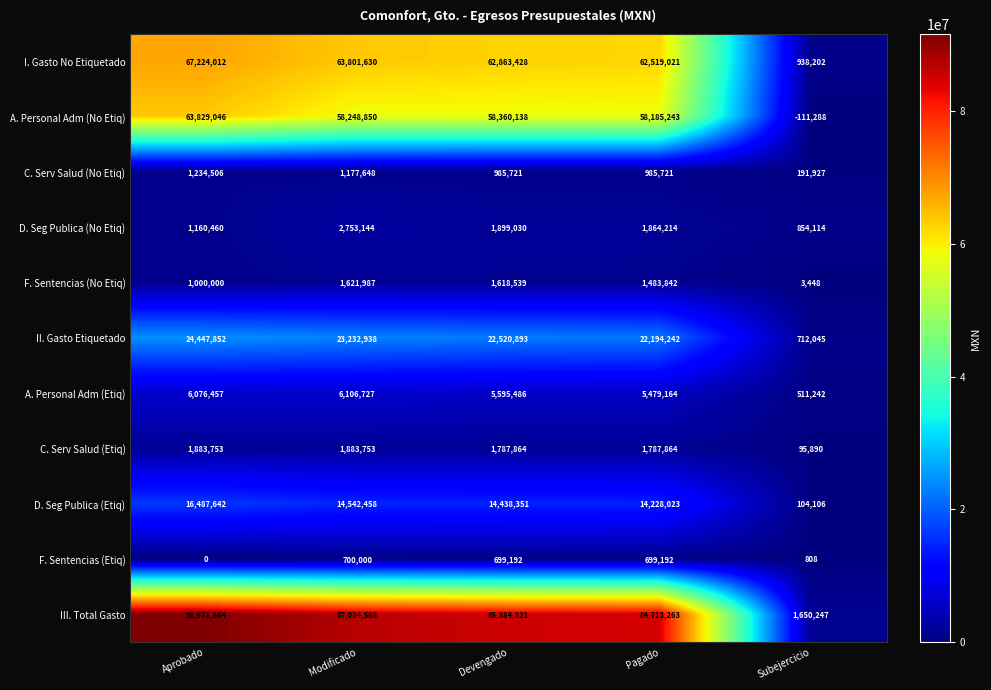

What is the difference between the highest and lowest values at Devengado?

84685129